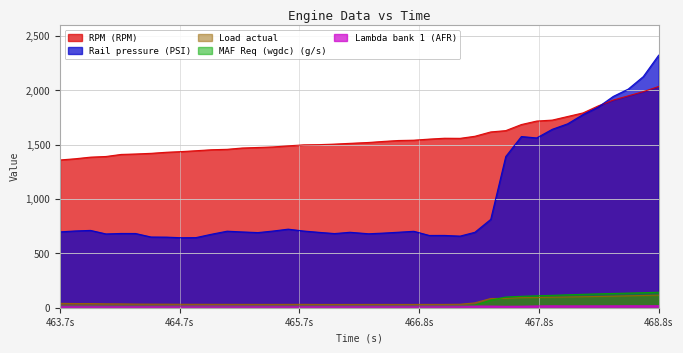

In Rail pressure (PSI), how many points are lower than both neighbors (excluding endpoints)?

8